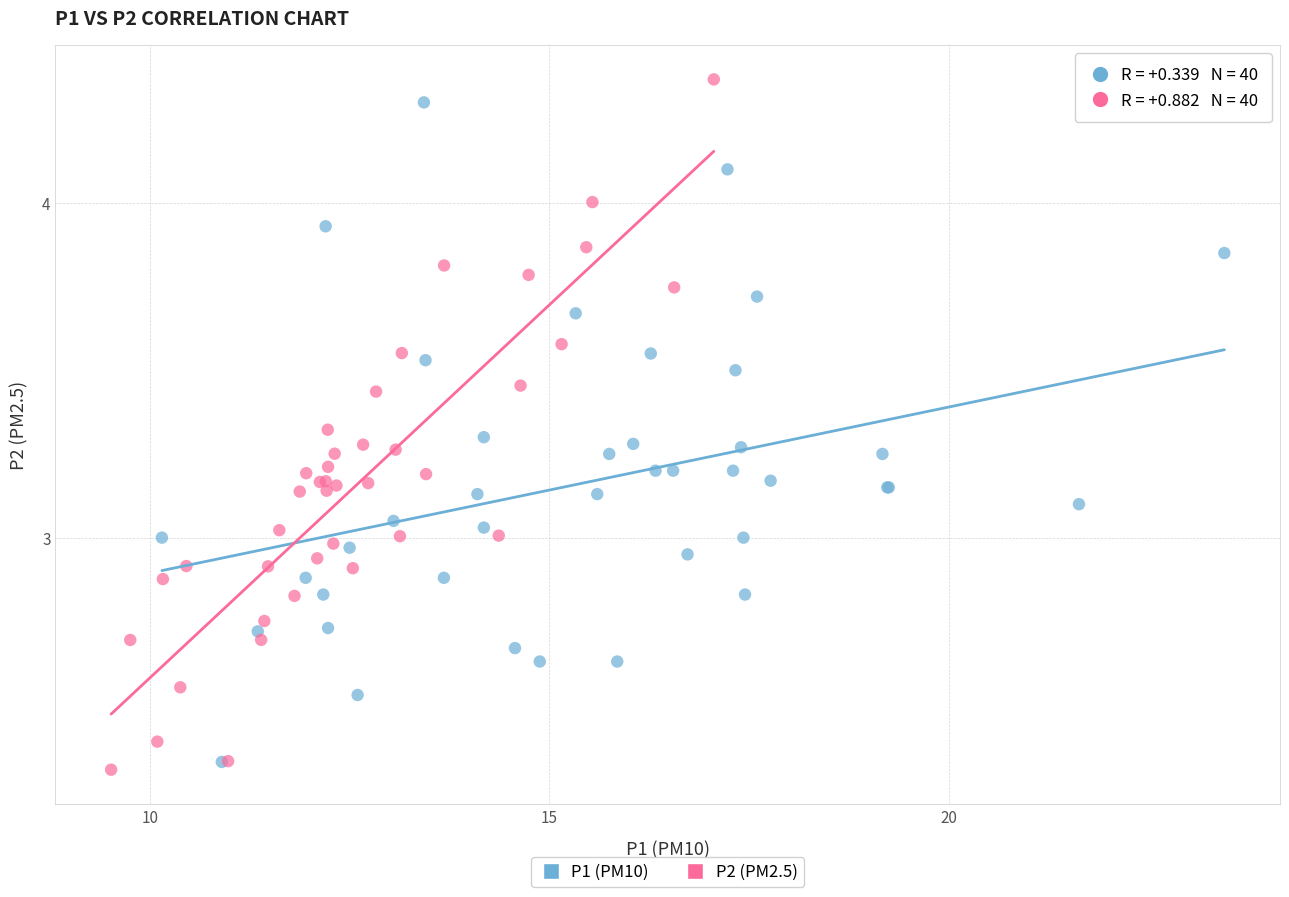

What are all the series names shown in the legend?

P1 (PM10), P2 (PM2.5)